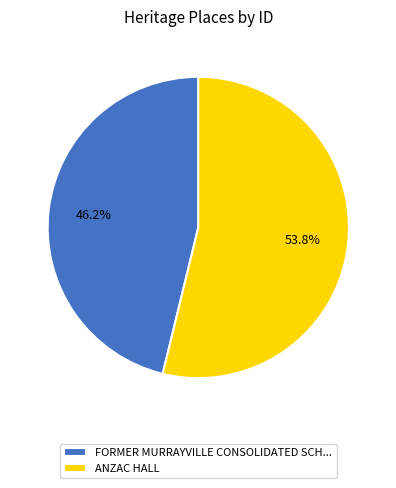

Which category accounts for the majority?

ANZAC HALL